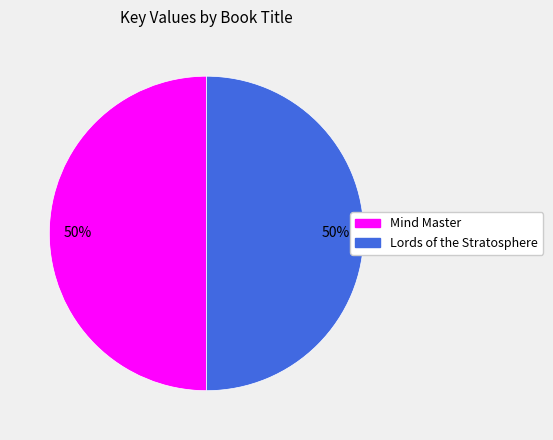

Count the number of slices in the pie.

2